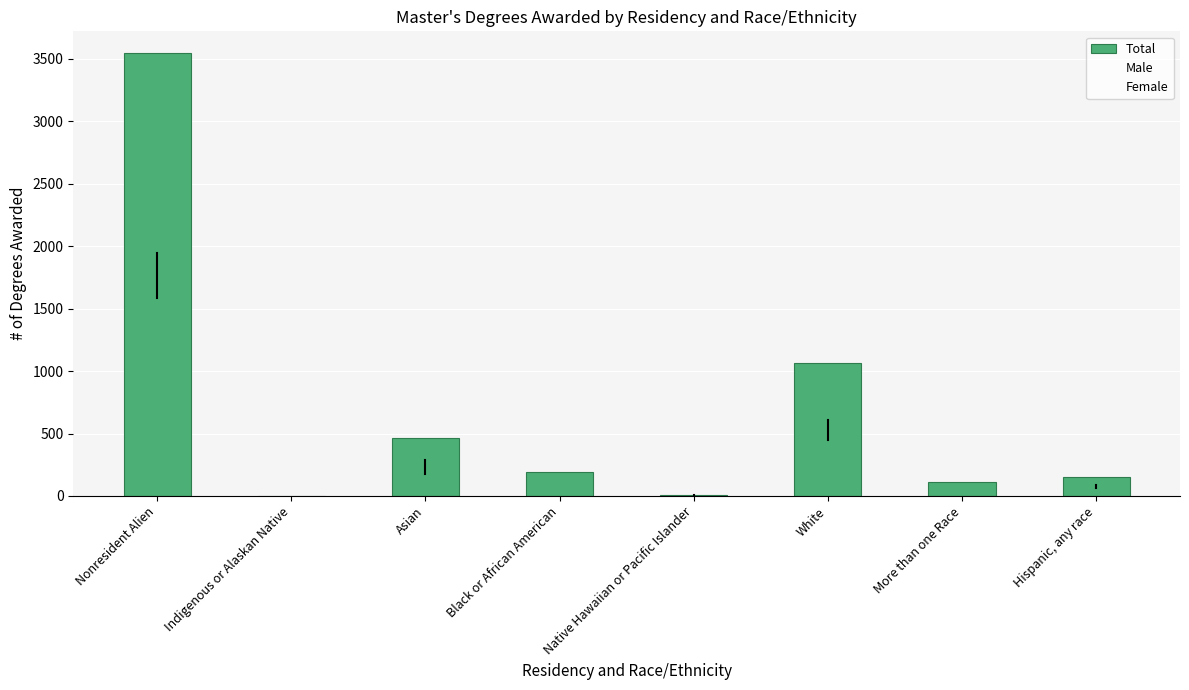

How many groups of bars are there?

8